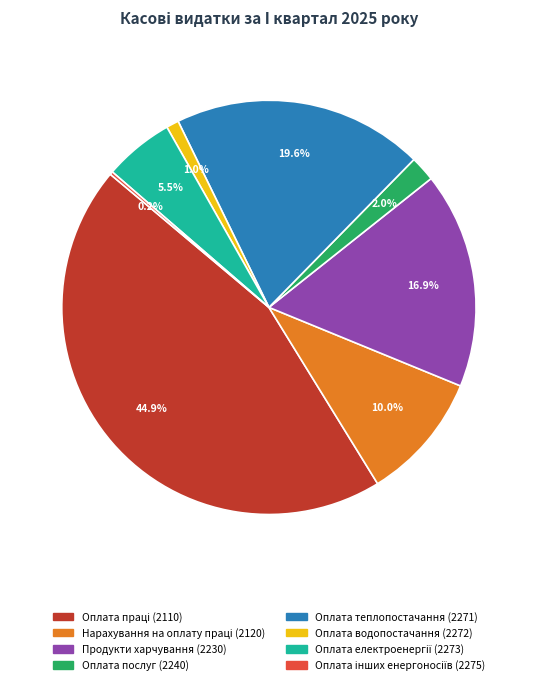

Do Оплата водопостачання (2272) and Продукти харчування (2230) together represent more than half of the pie?

No